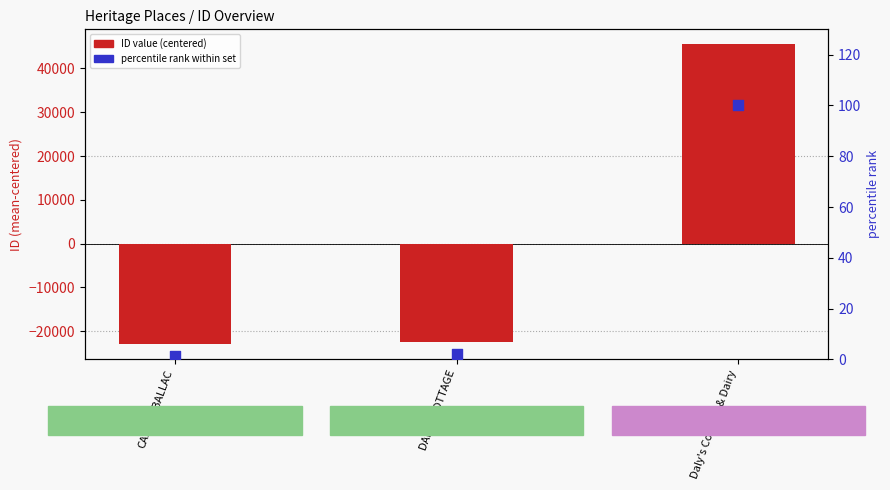

At how many categories does at least one series exceed -2094?

3